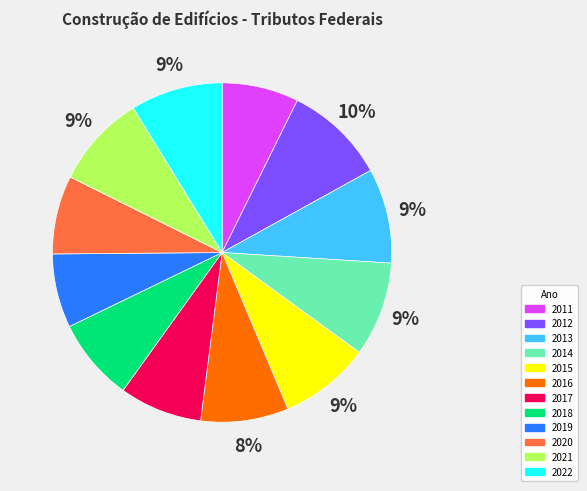

Is 2016 the majority of the pie?

No